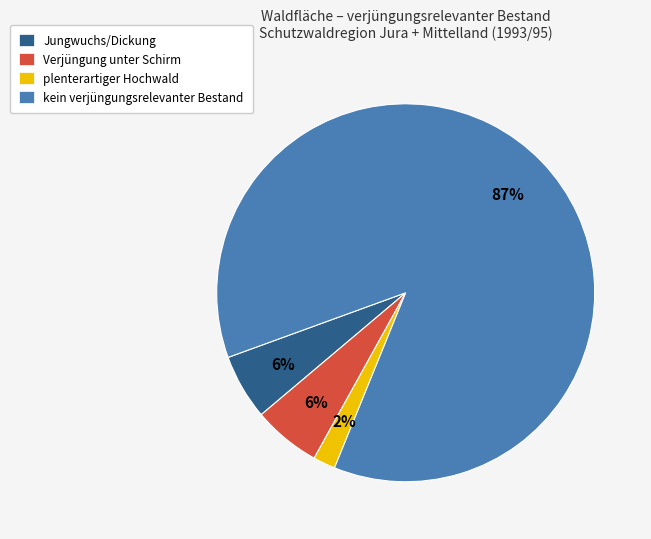

What is the ratio of the value at Jungwuchs/Dickung to the value at Verjüngung unter Schirm?

1.0